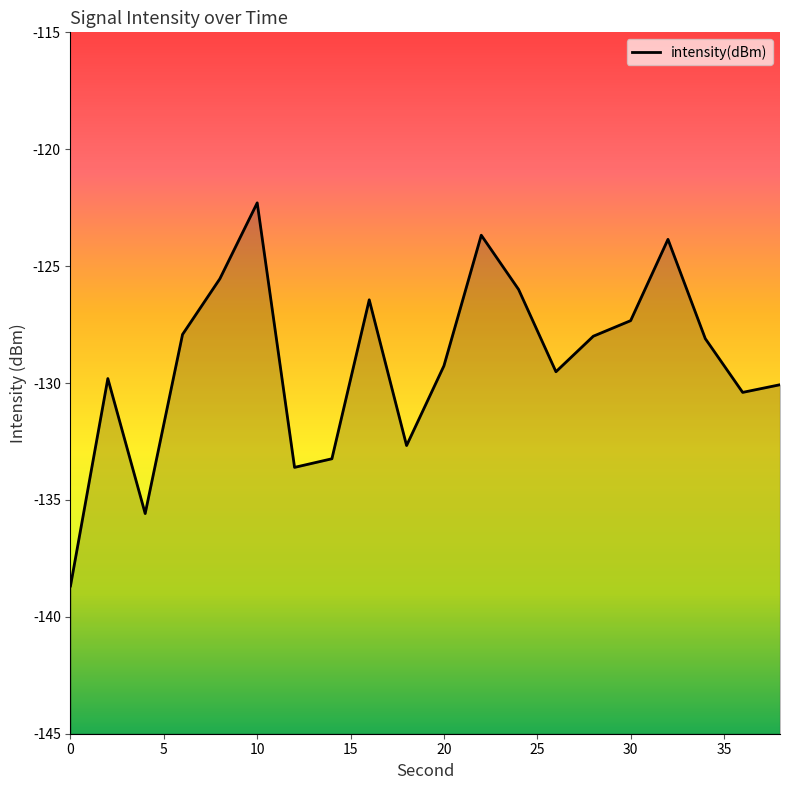

How many lines are shown in the chart?

1